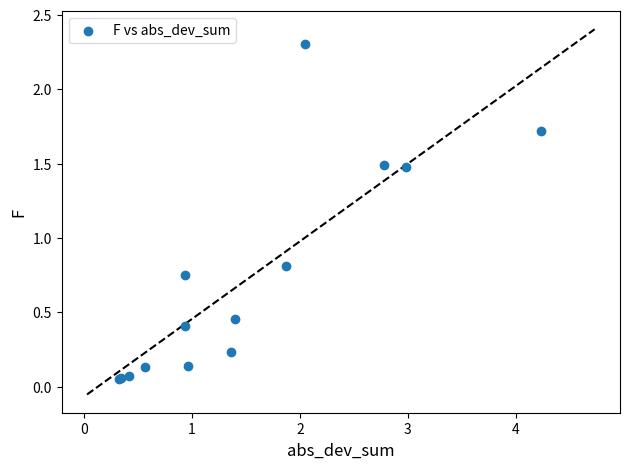

What Y value in the scatter plot is closest to 1?

0.8